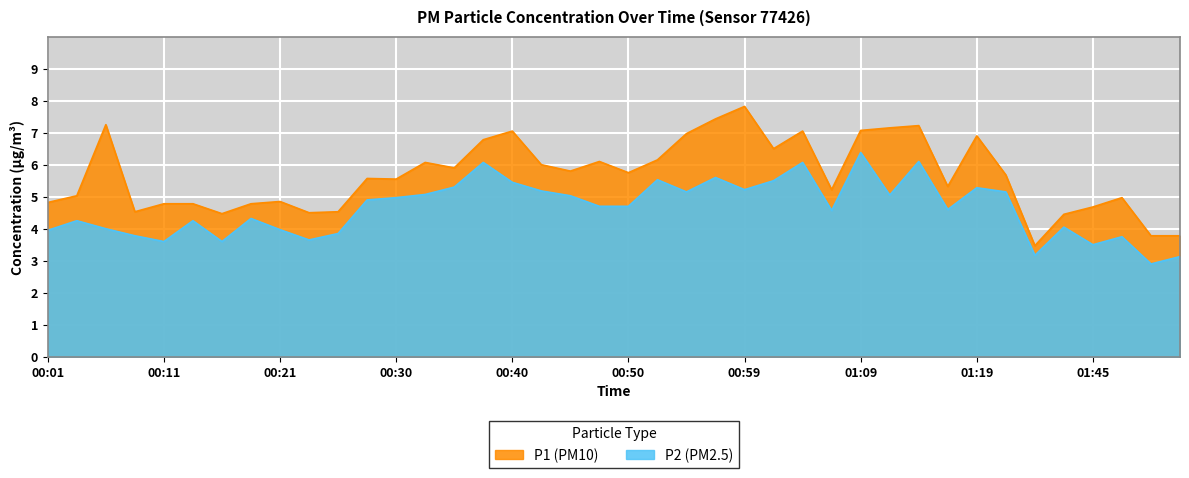

What is the average value of the P1 series?

5.7